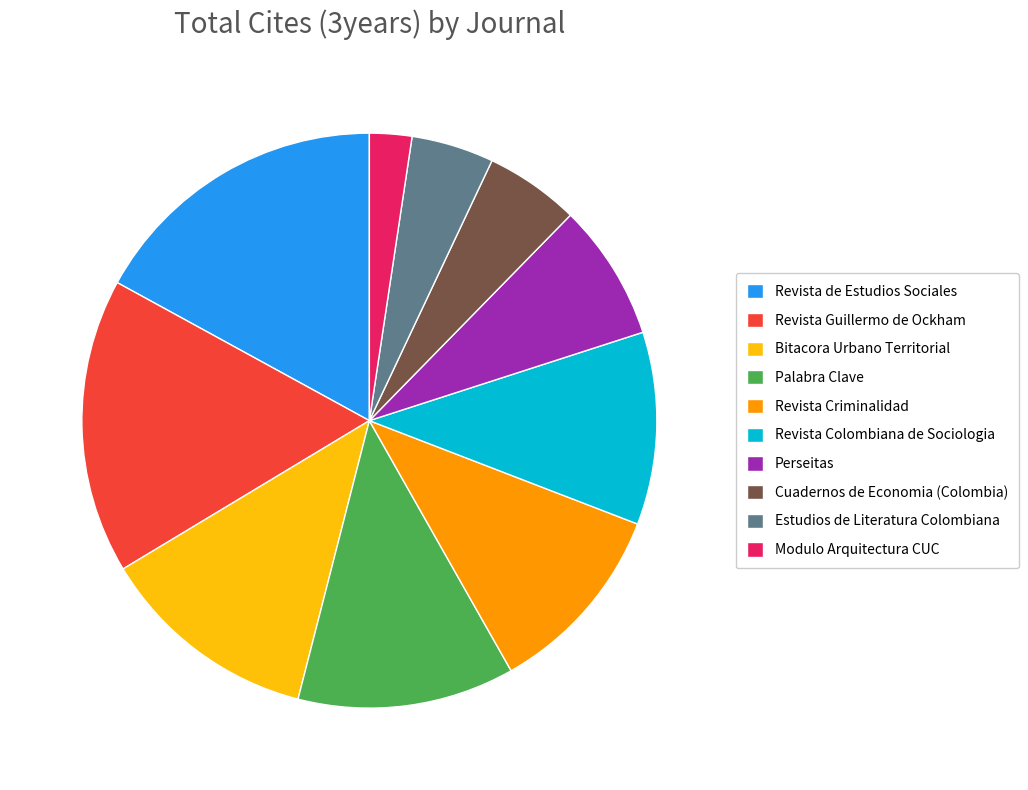

True or false: Revista de Estudios Sociales accounts for 31% of the total.

False